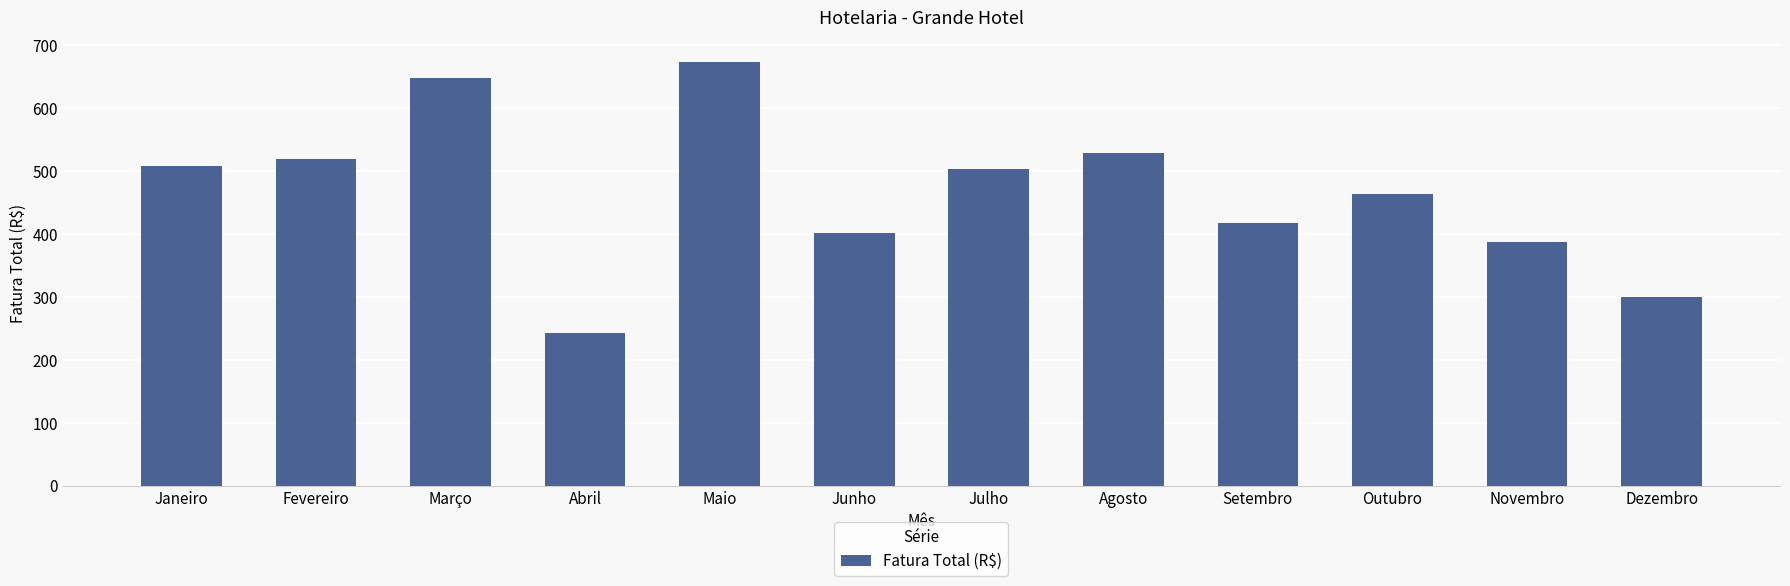

Reading left to right, extract all data points from this chart.

Janeiro=508.2	Fevereiro=518.9	Março=647.8	Abril=242.9	Maio=673.7	Junho=402.1	Julho=502.3	Agosto=527.8	Setembro=416.5	Outubro=462.9	Novembro=387.3	Dezembro=299.6